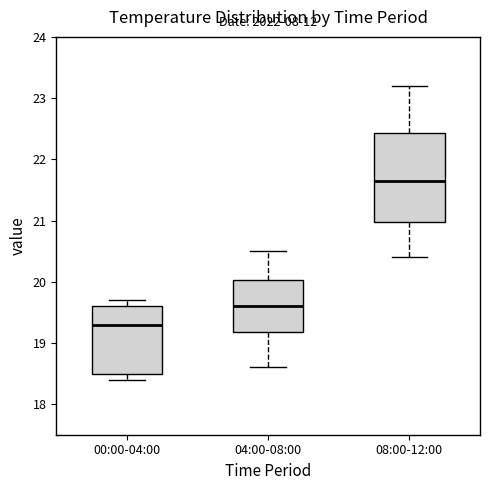

Reading left to right, read every box against the y-axis: the position of its median line, the range the box covers, and the ends of its whiskers. The values are not printed on the chart, so give them approximately, as read against the axis.

00:00-04:00: median 19.3, box 18.5 to 19.6, whiskers 18.4 to 19.7
04:00-08:00: median 19.6, box 19.2 to 20.0, whiskers 18.6 to 20.5
08:00-12:00: median 21.7, box 21.0 to 22.4, whiskers 20.4 to 23.2